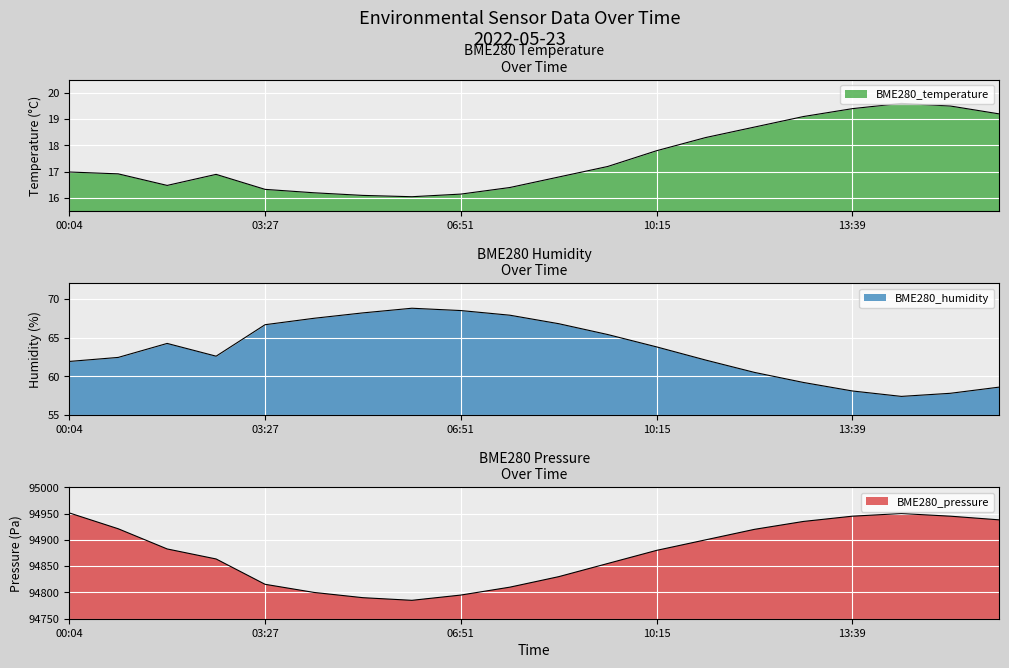

At which category does BME280_temperature reach its first local valley?

01:45